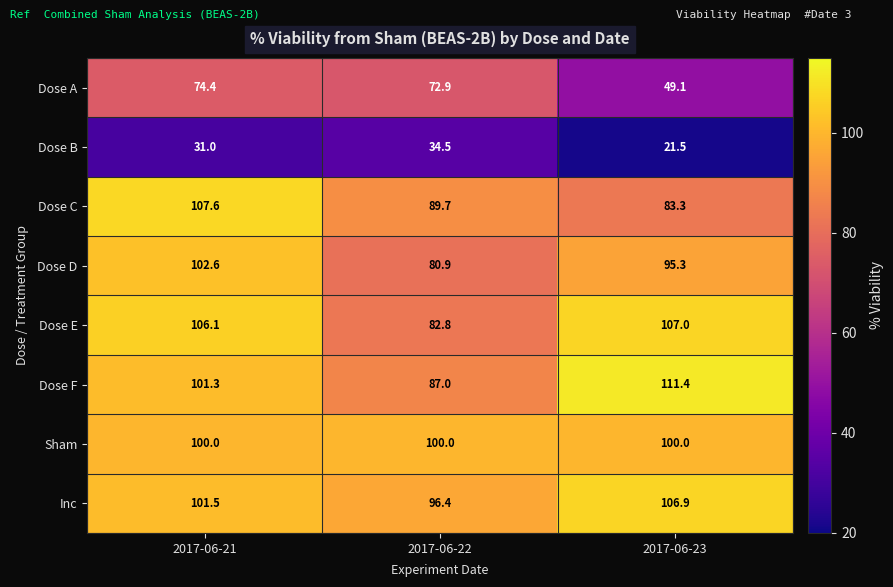

Reading left to right, transcribe all the data shown in this chart.

Dose A: 74.4	72.9	49.1
Dose B: 31.0	34.5	21.5
Dose C: 107.6	89.7	83.3
Dose D: 102.6	80.9	95.3
Dose E: 106.1	82.8	107.0
Dose F: 101.3	87.0	111.4
Sham: 100.0	100.0	100.0
Inc: 101.5	96.4	106.9